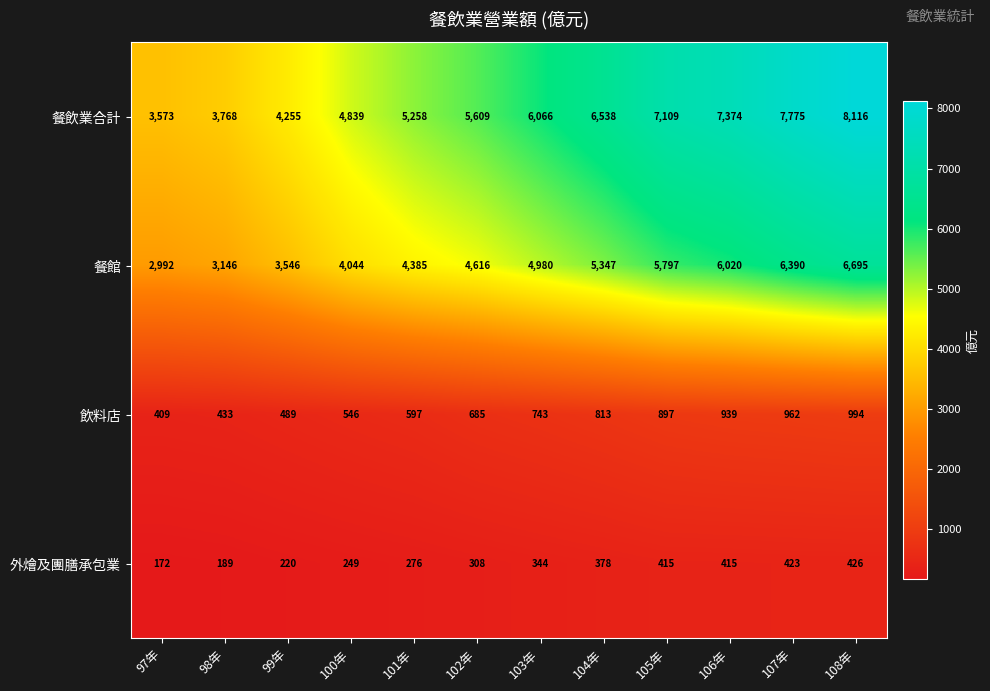

Which series has the widest spread of values?

餐飲業合計